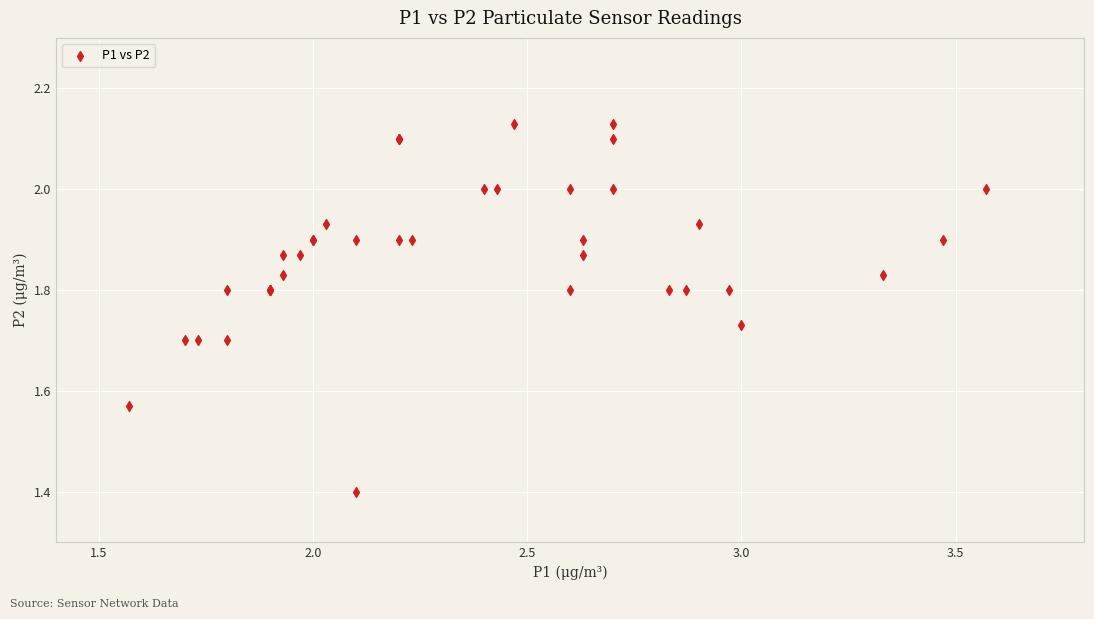

What Y value in the scatter plot is closest to 1?

1.4